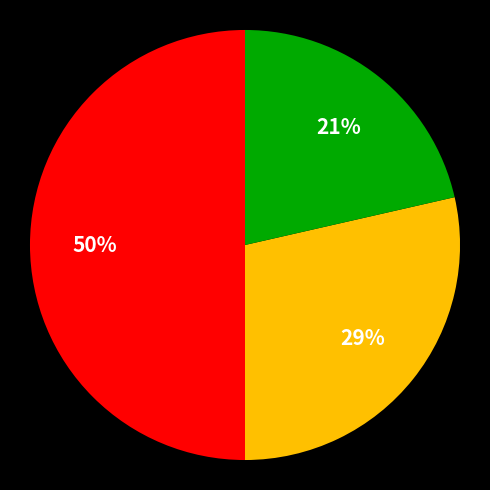

To the nearest percent, what is the difference between the largest and smallest slice percentages?

29%